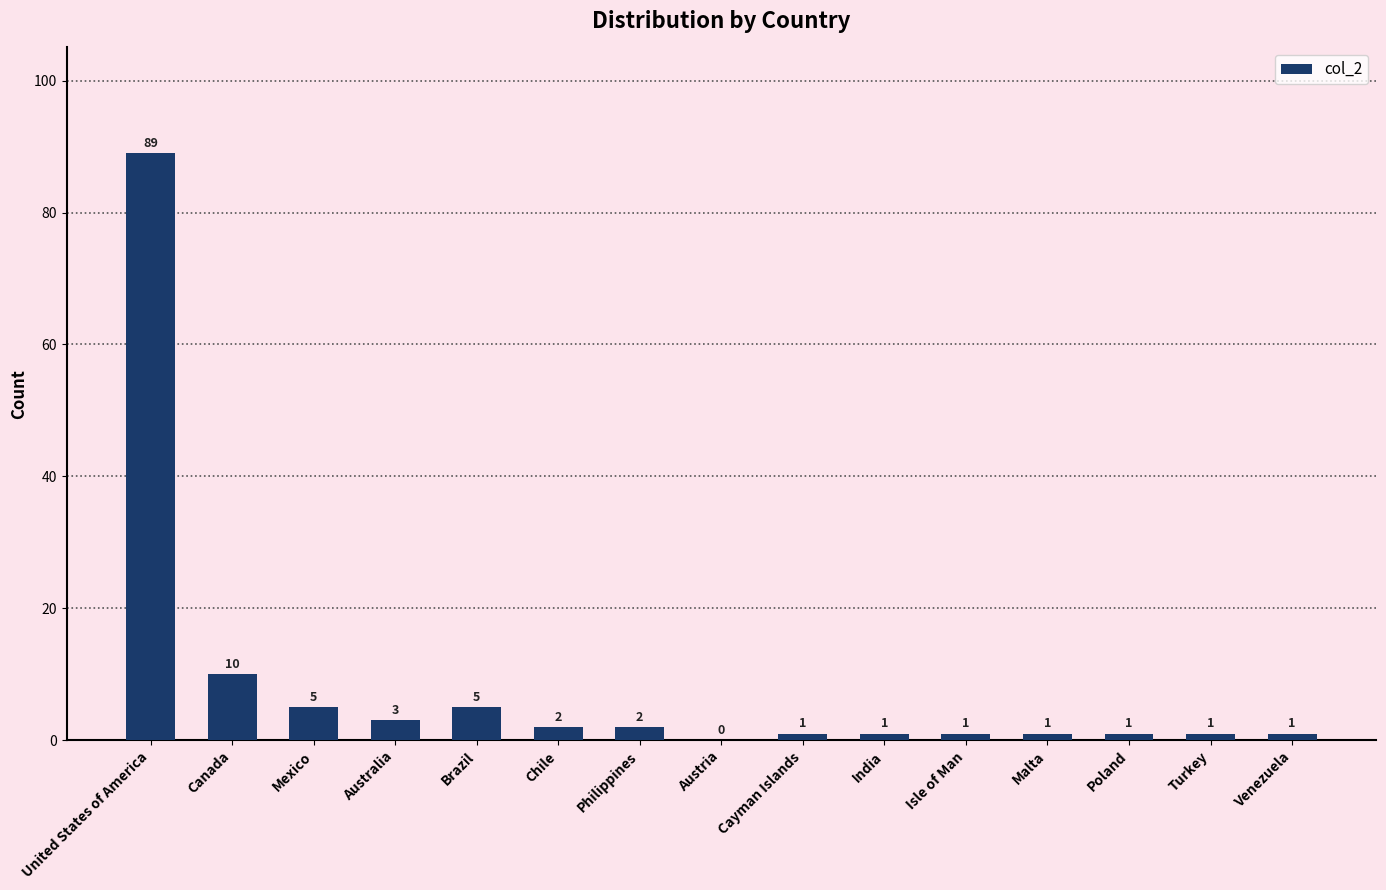

Which category has the highest value across all series?

United States of America